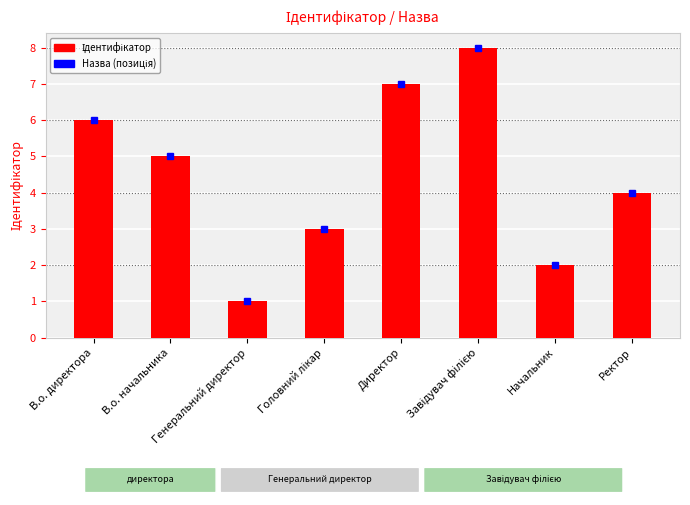

Reading right to left, list all the values displayed in this chart.

4	2	8	7	3	1	5	6